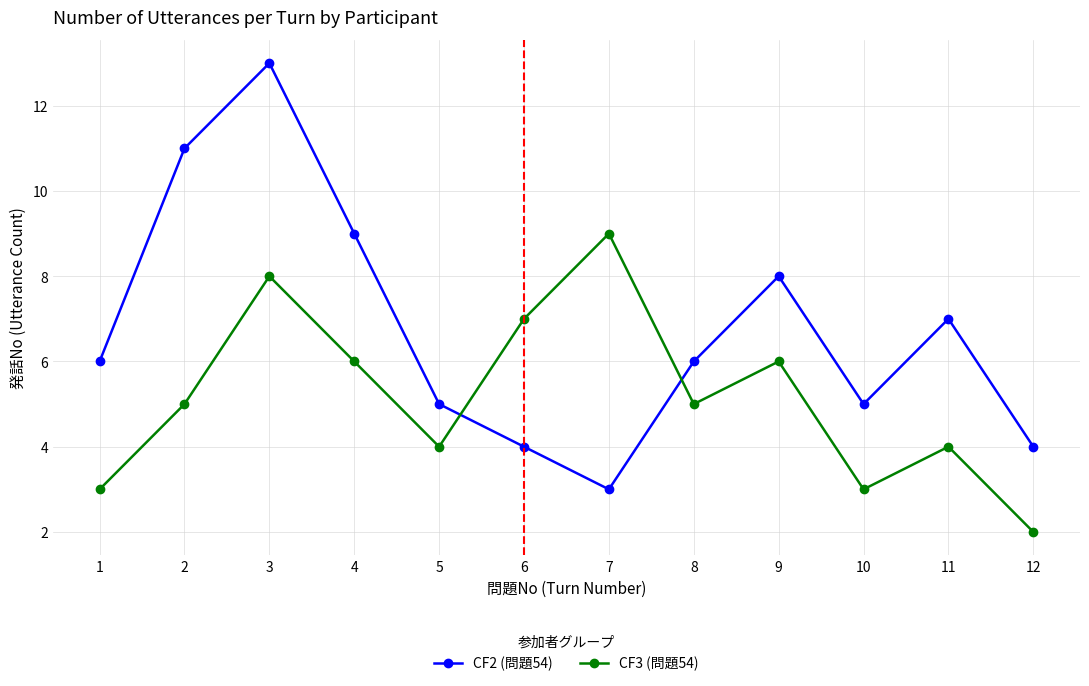

After their last crossing, which series has the higher values: CF3 (問題54) or CF2 (問題54)?

CF2 (問題54)